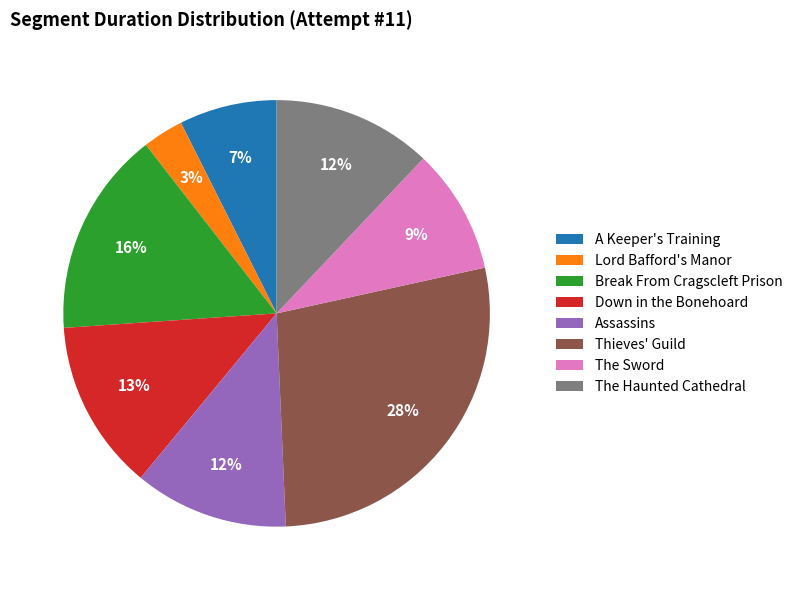

Does Thieves' Guild represent more than half of the total?

No